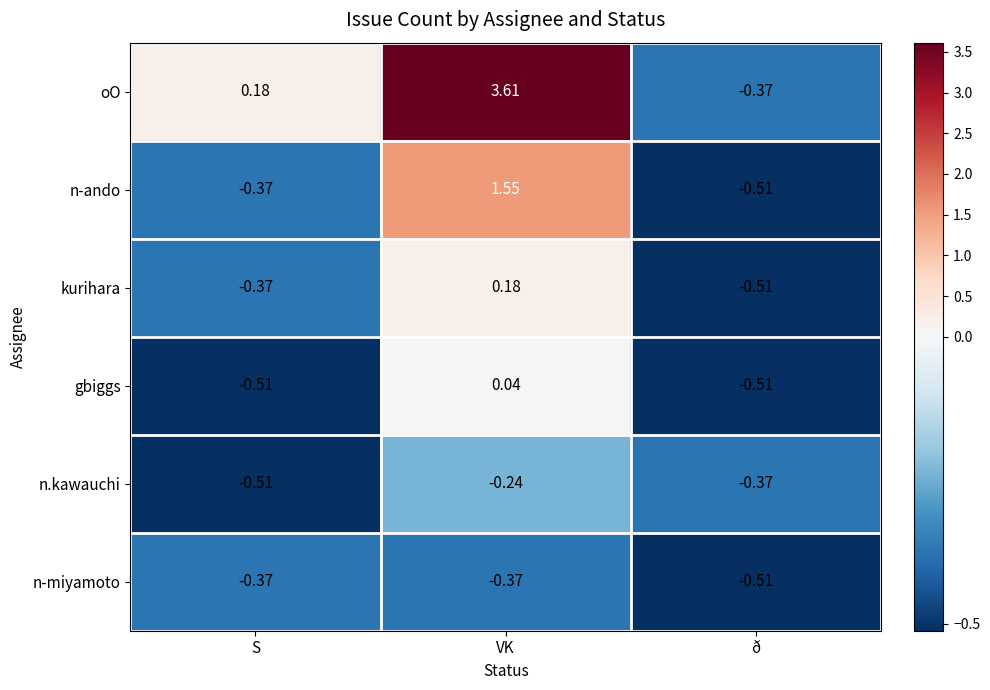

At which category is the sum across all series the highest?

VK